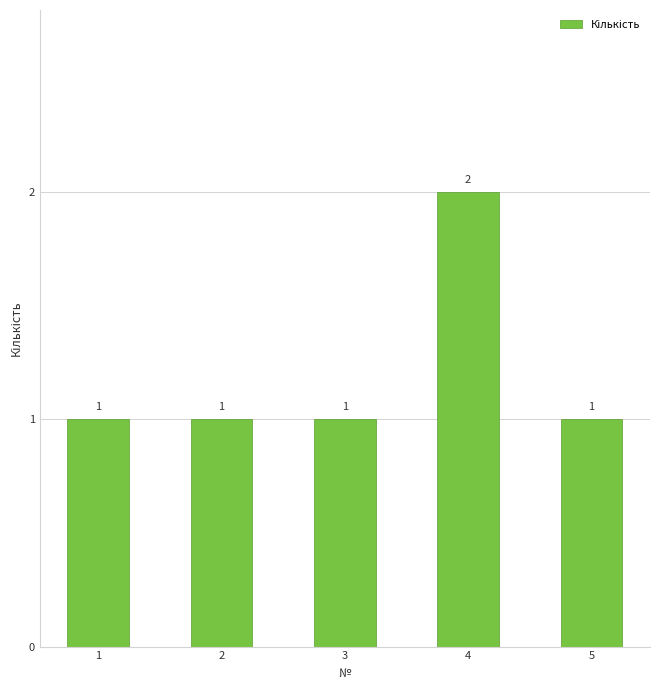

Which label corresponds to the largest value in the chart?

4